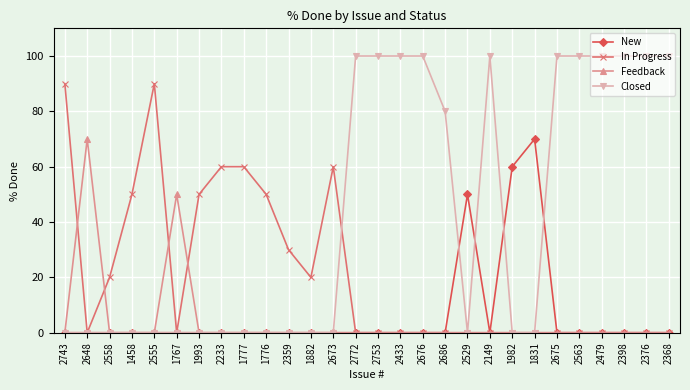

Which series has the largest total across all categories?

Closed